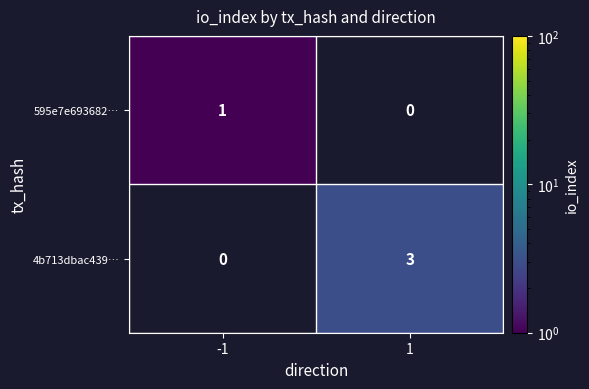

Is it true that 4b713dbac439… equals 2 at 1?

False